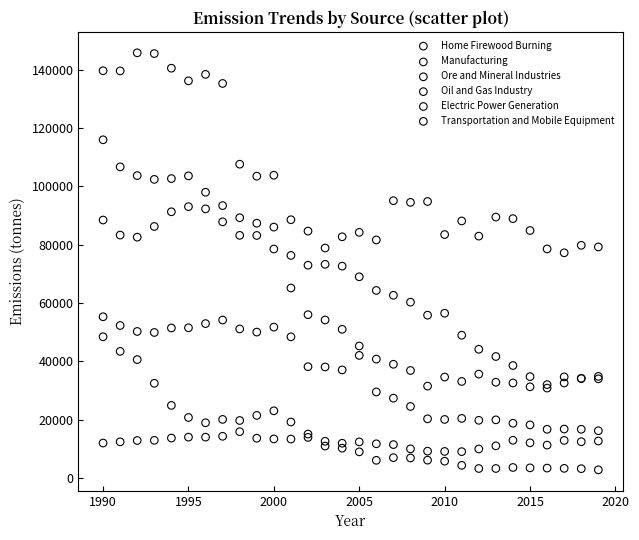

What are all the series names shown in the legend?

Home Firewood Burning, Manufacturing, Ore and Mineral Industries, Oil and Gas Industry, Electric Power Generation, Transportation and Mobile Equipment